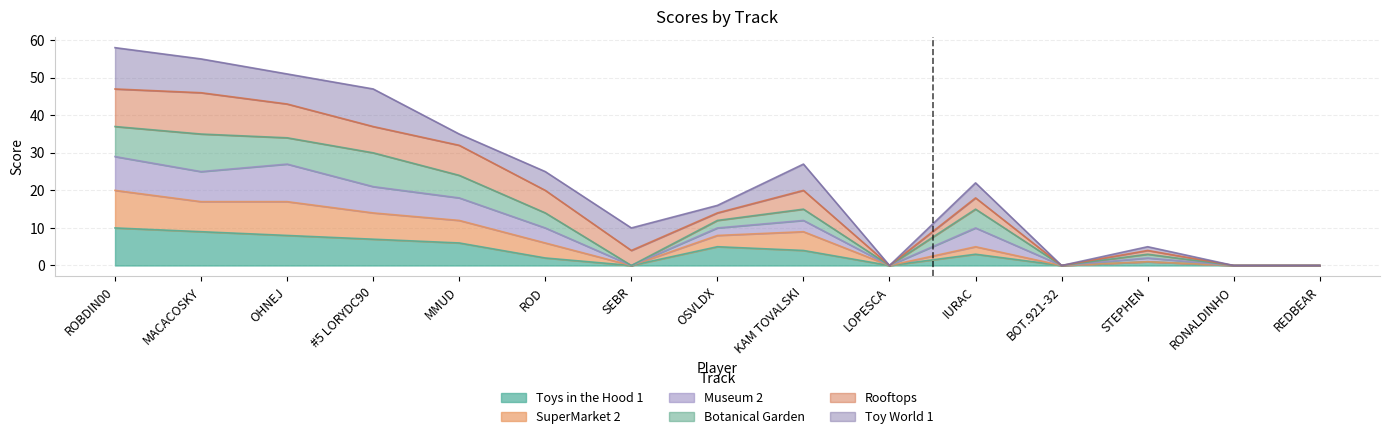

What are all the series names shown in the legend?

Toys in the Hood 1, SuperMarket 2, Museum 2, Botanical Garden, Rooftops, Toy World 1